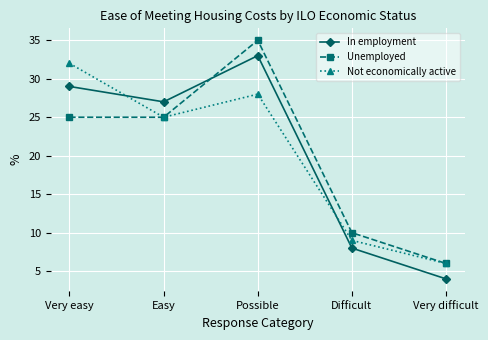

Rank the categories by Not economically active value from lowest to highest.

Very difficult, Difficult, Easy, Possible, Very easy